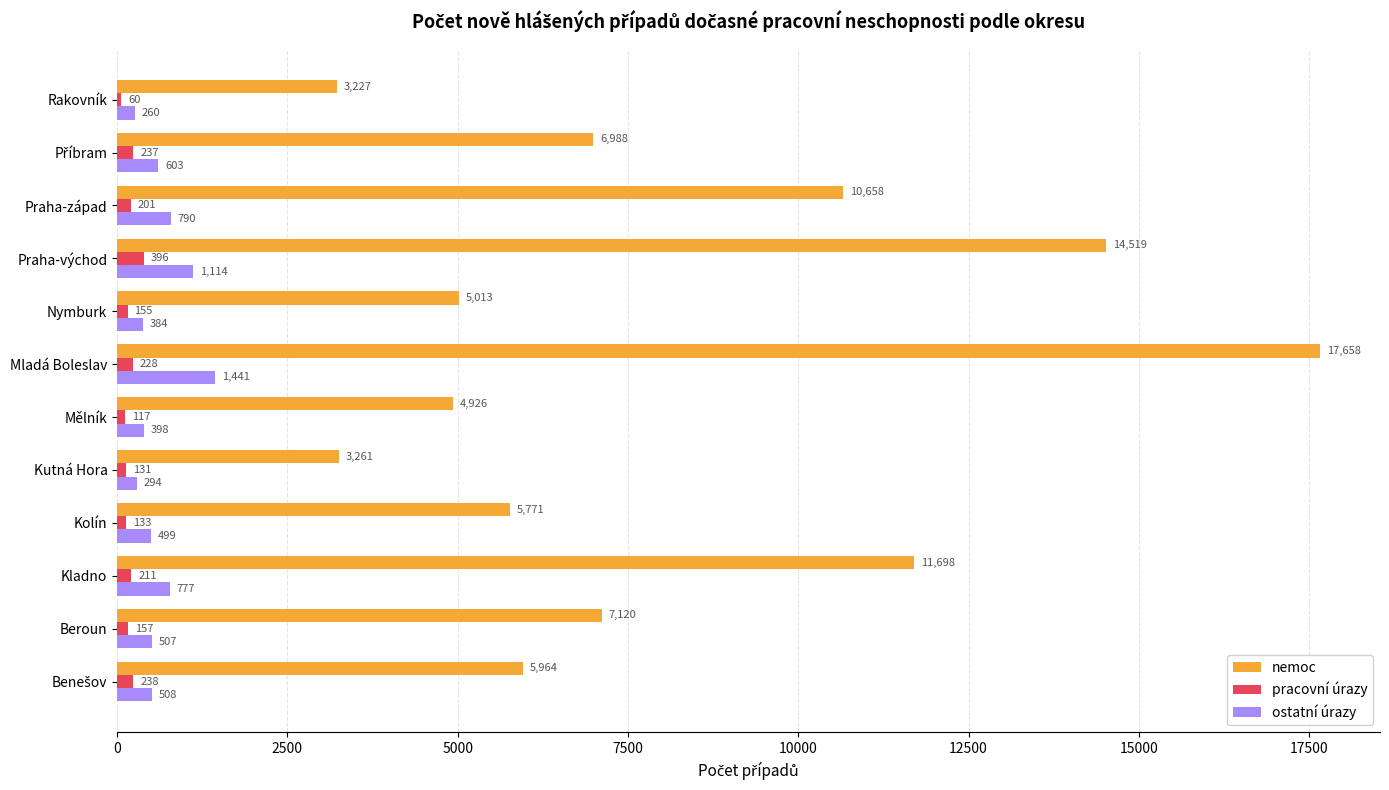

How many data points does each series have?

12